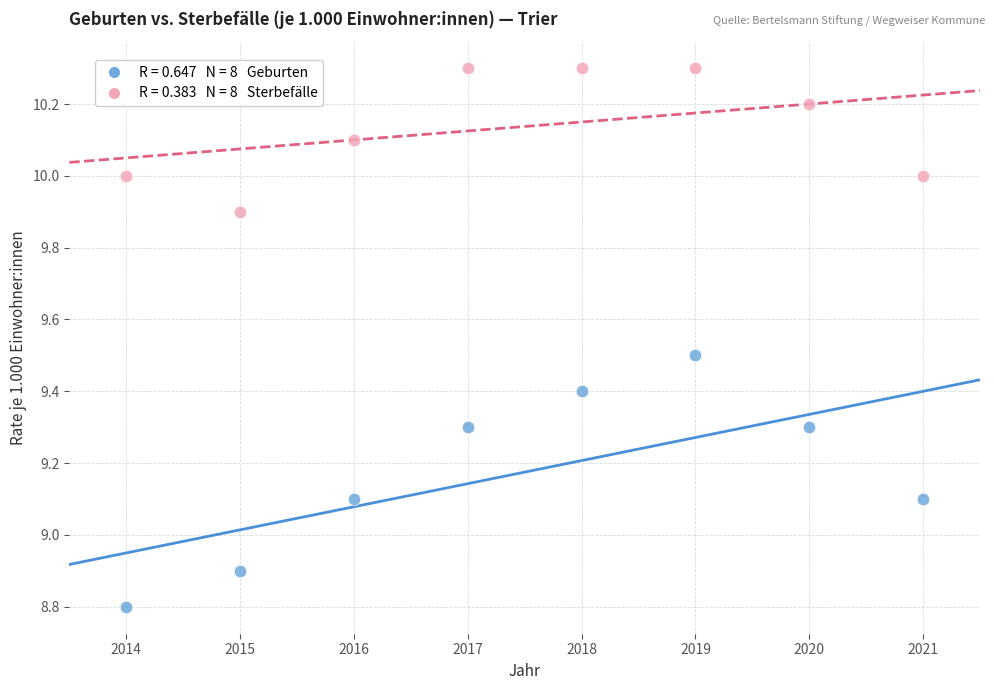

Across all data points, what is the range of X values (max minus min)?

7.0